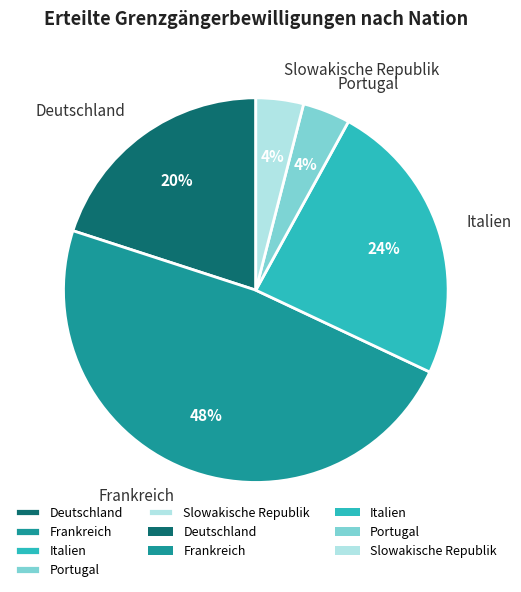

How many segments does this pie chart have?

5